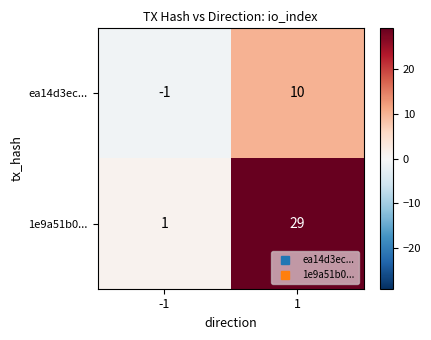

What is the difference between the maximum and minimum values in the ea14d3ec... series?

11